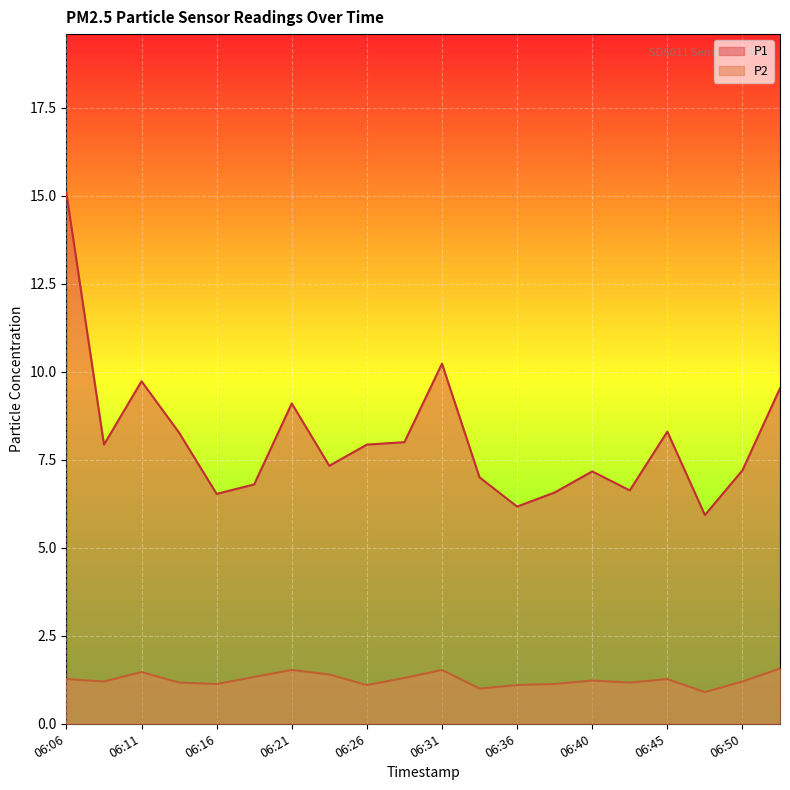

True or false: P2 has more than 2 points higher than both neighbors.

True